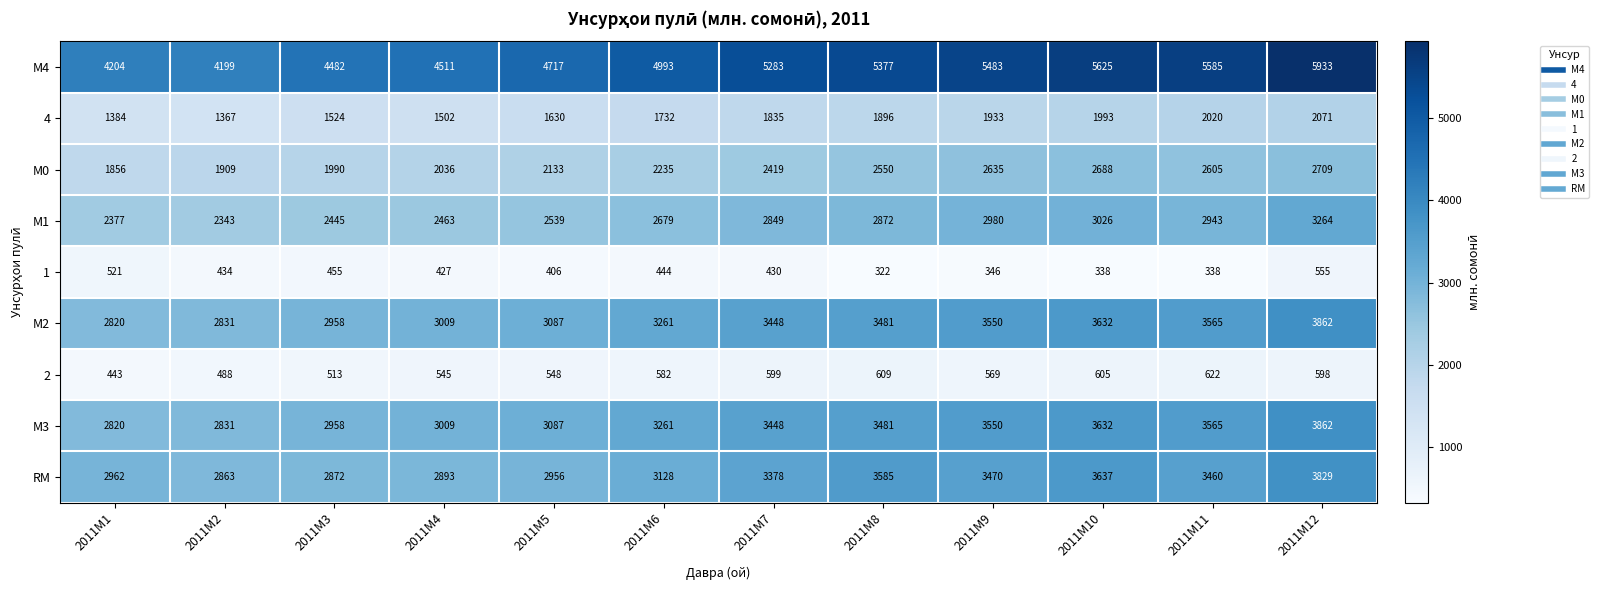

What is the difference between the maximum and minimum values in the М4 series?

1734